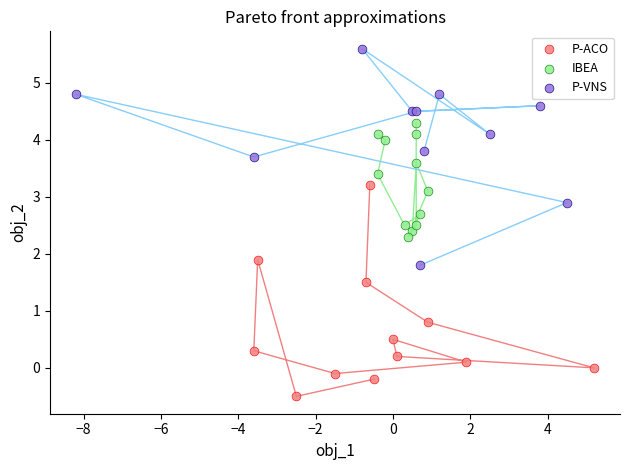

Which series contains the lowest Y value?

P-ACO